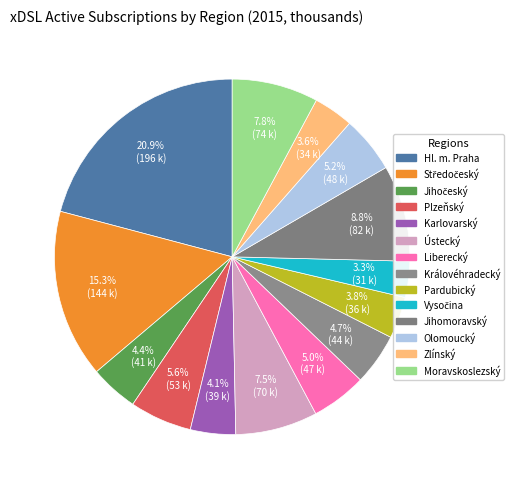

How many slices are in this pie chart?

14